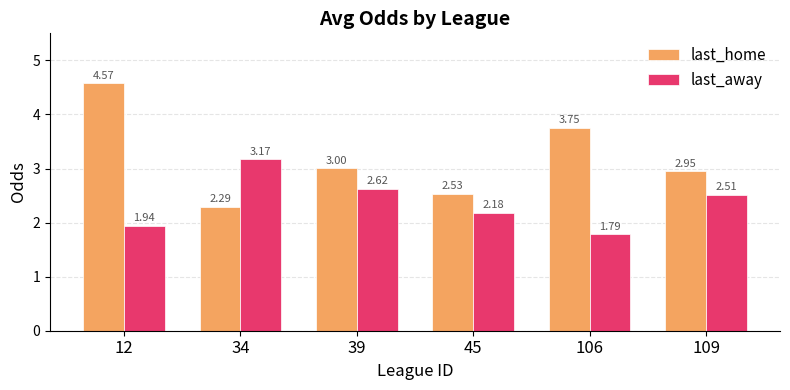

At which label does last_away reach its minimum?

106